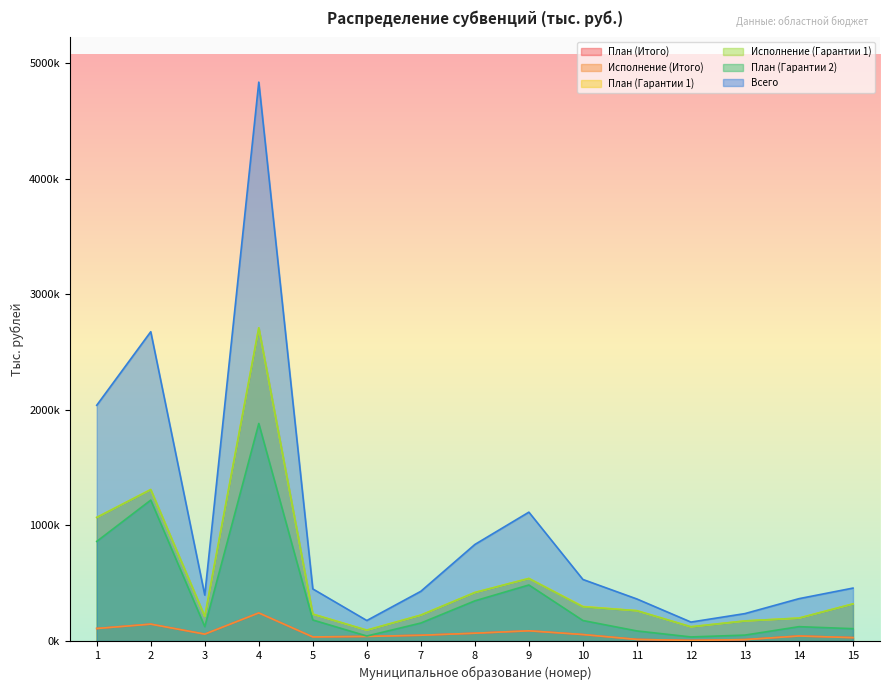

True or false: Исполнение (Гарантии 1) has a value of 321640.2 at 15.

True